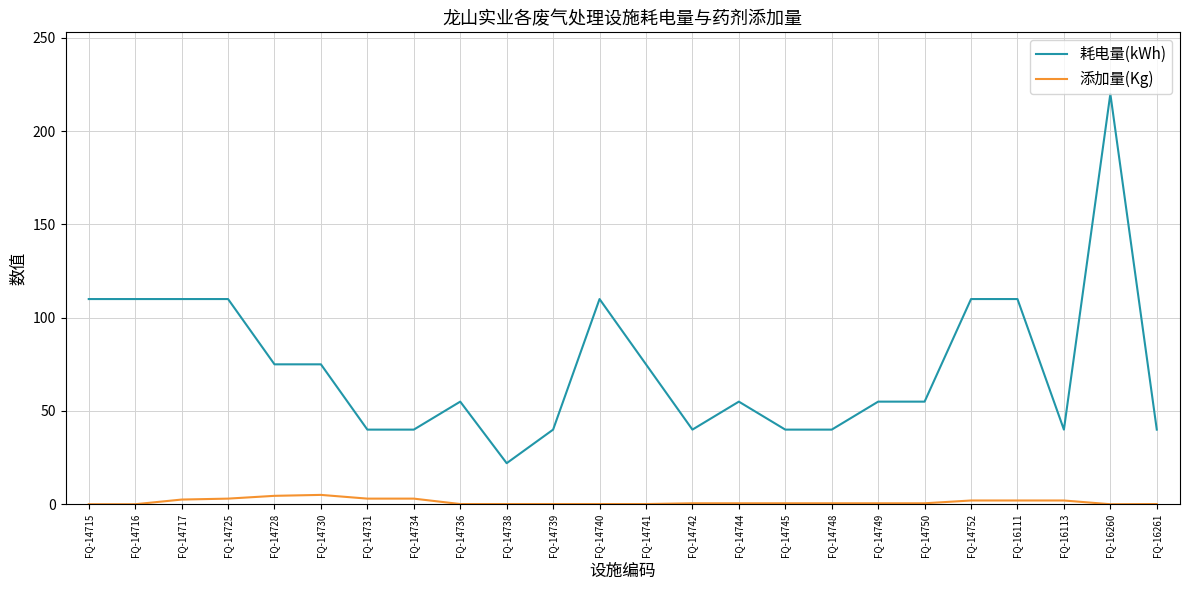

What is the difference between the maximum and minimum values in the 耗电量(kWh) series?

198.0